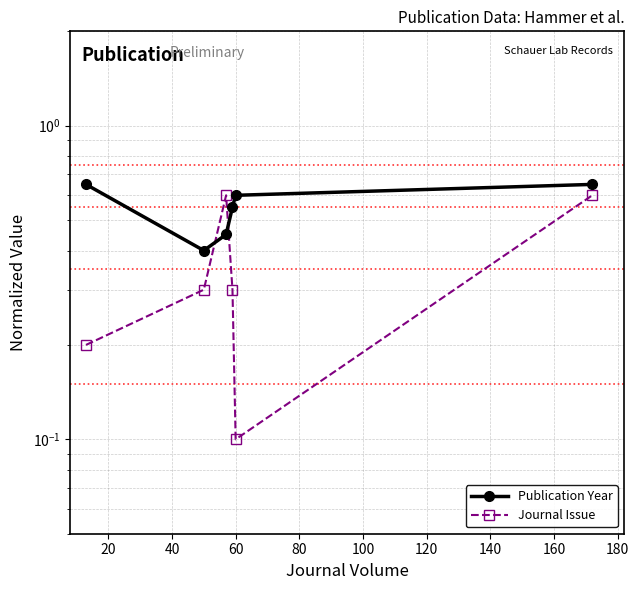

True or false: Journal Issue and Publication Year cross at least once.

True